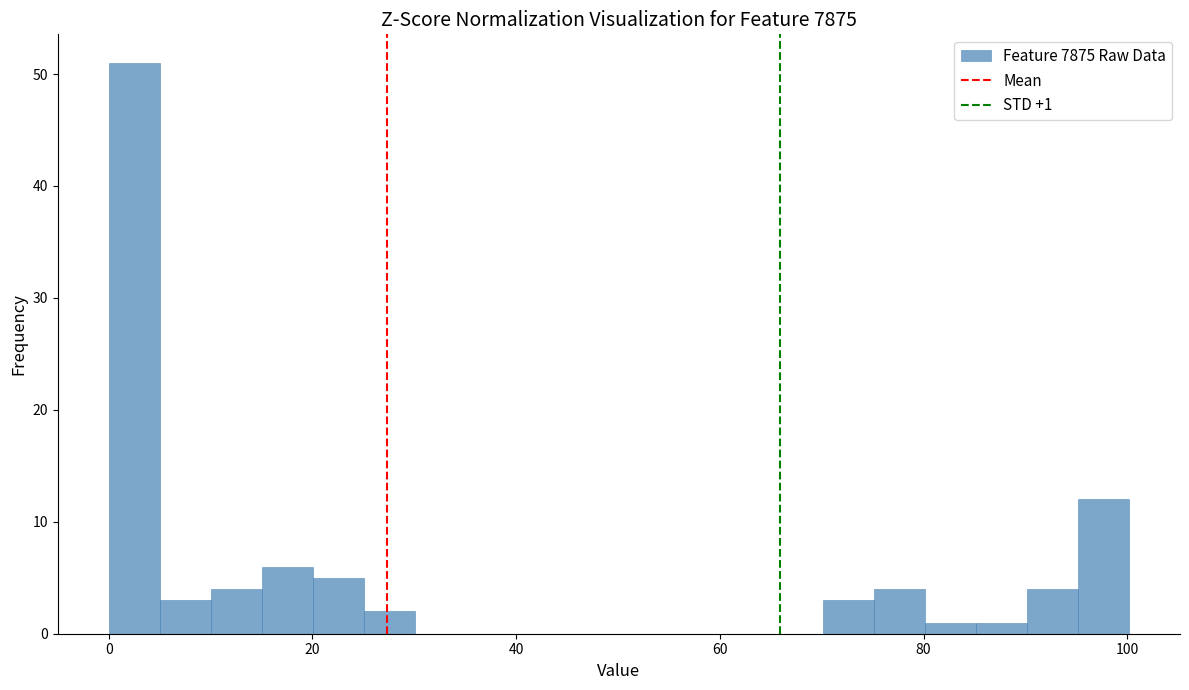

Around what value on the x-axis is the tallest bar? Give the approximate position of its centre, as read against the axis.

2